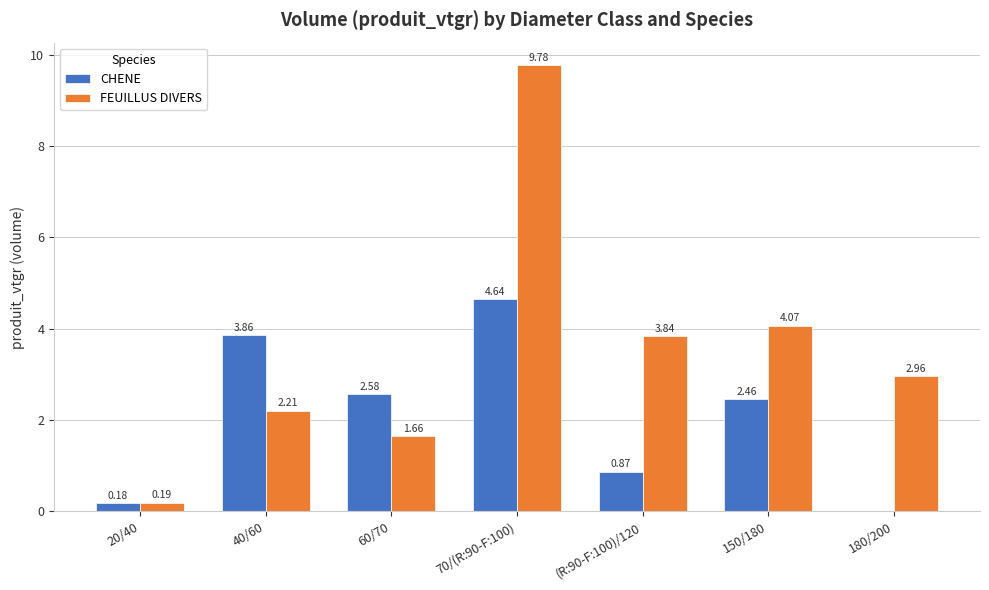

What is the difference between the CHENE values at 20/40 and 60/70?

2.4